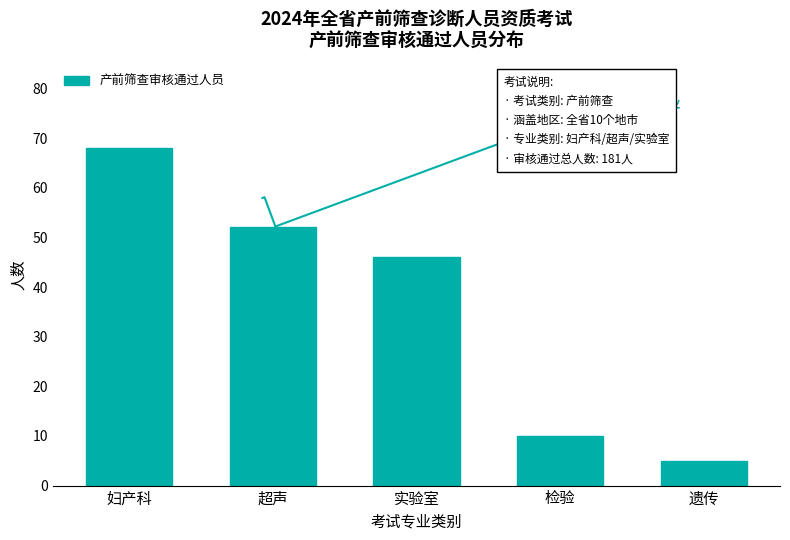

Reading right to left, extract all data points from this chart.

遗传=5	检验=10	实验室=46	超声=52	妇产科=68